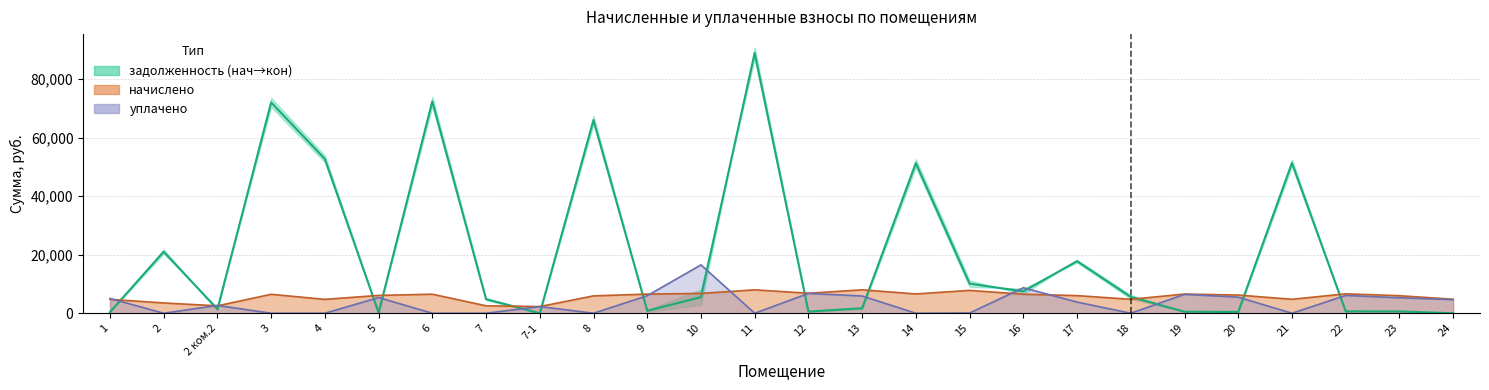

Which has a higher value, 1 or 13?

13